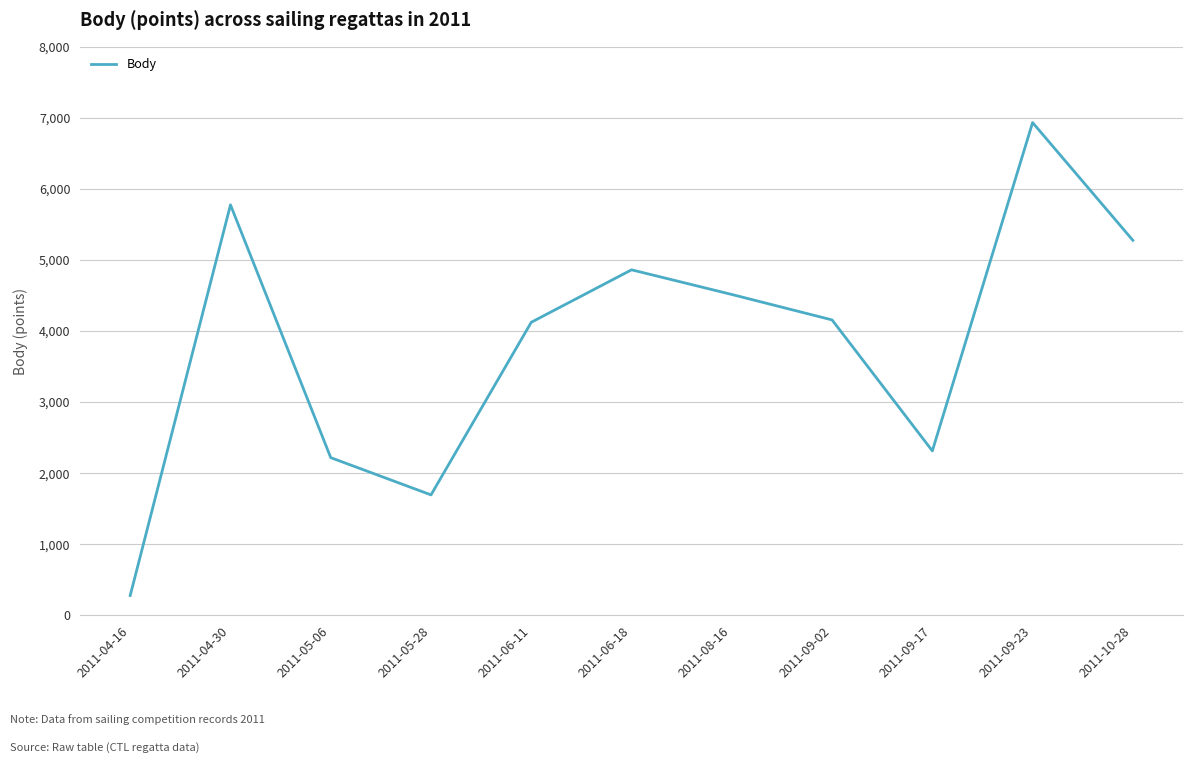

What is the difference between the values at 2011-06-11 and 2011-09-17?

1810